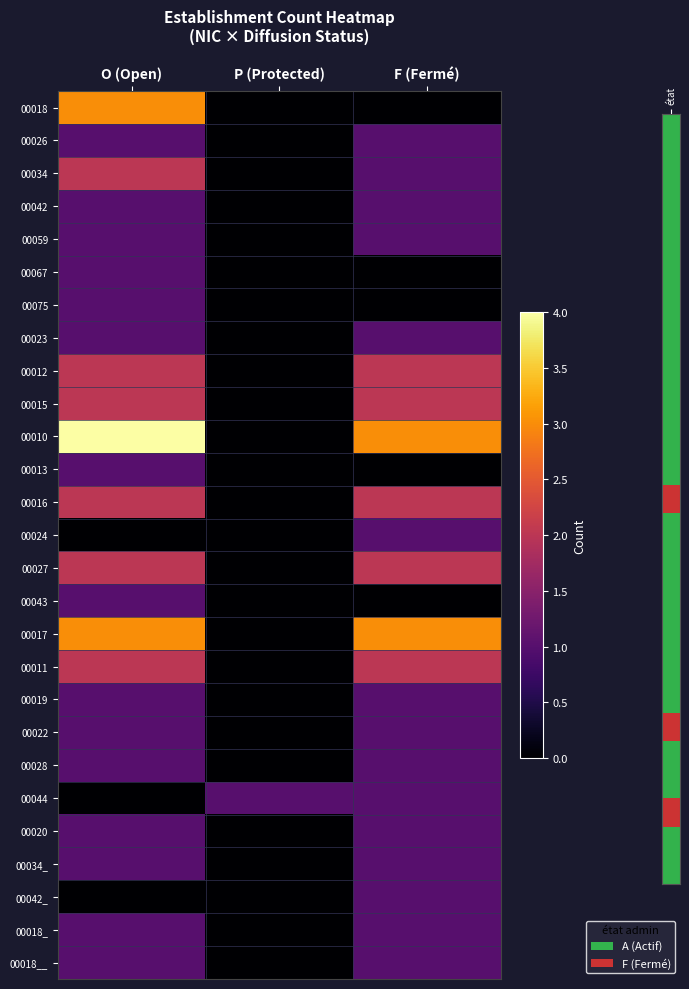

At which category does the chart reach its minimum across all series?

P (Protected)